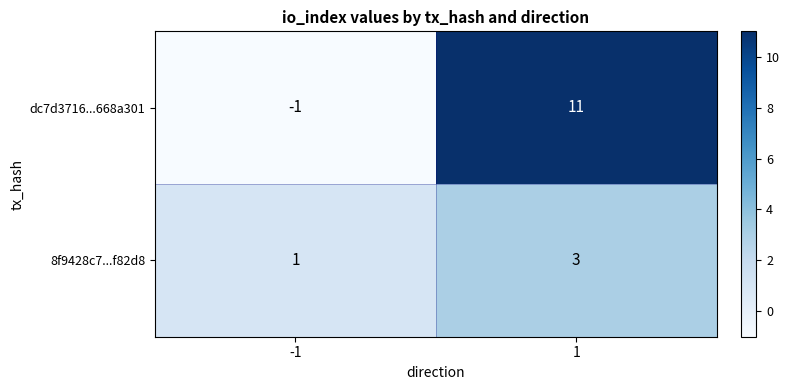

List the series in order of their peak value, highest first.

dc7d3716...668a301, 8f9428c7...f82d8